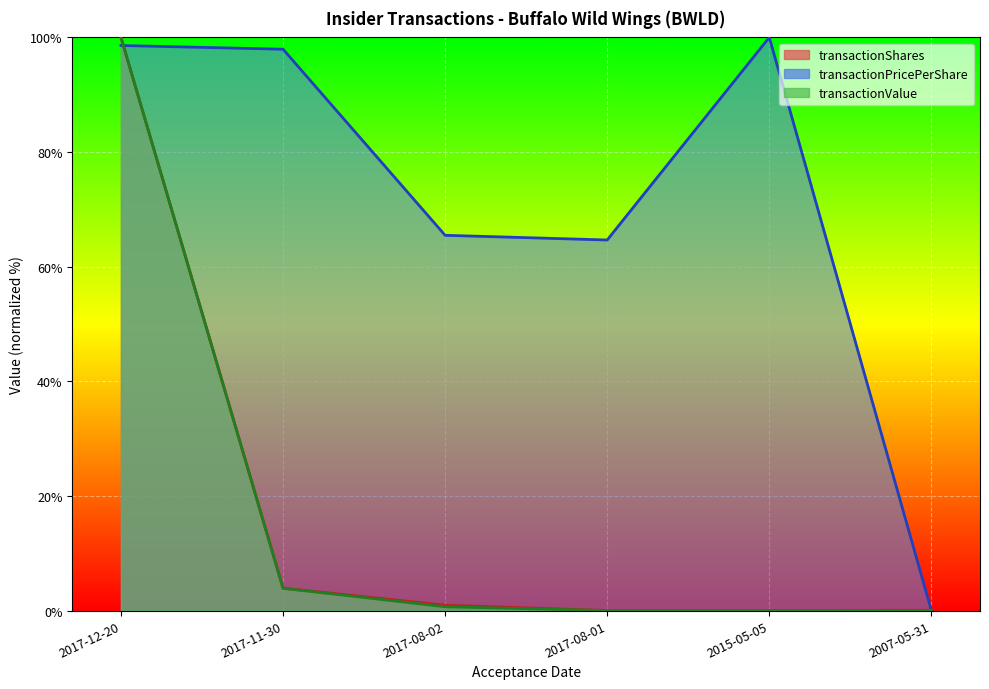

How many data points in transactionPricePerShare are less than 97?

3